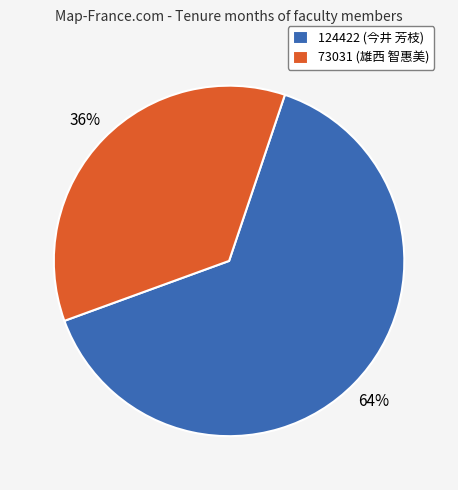

Is there any slice that represents more than half of the pie?

Yes